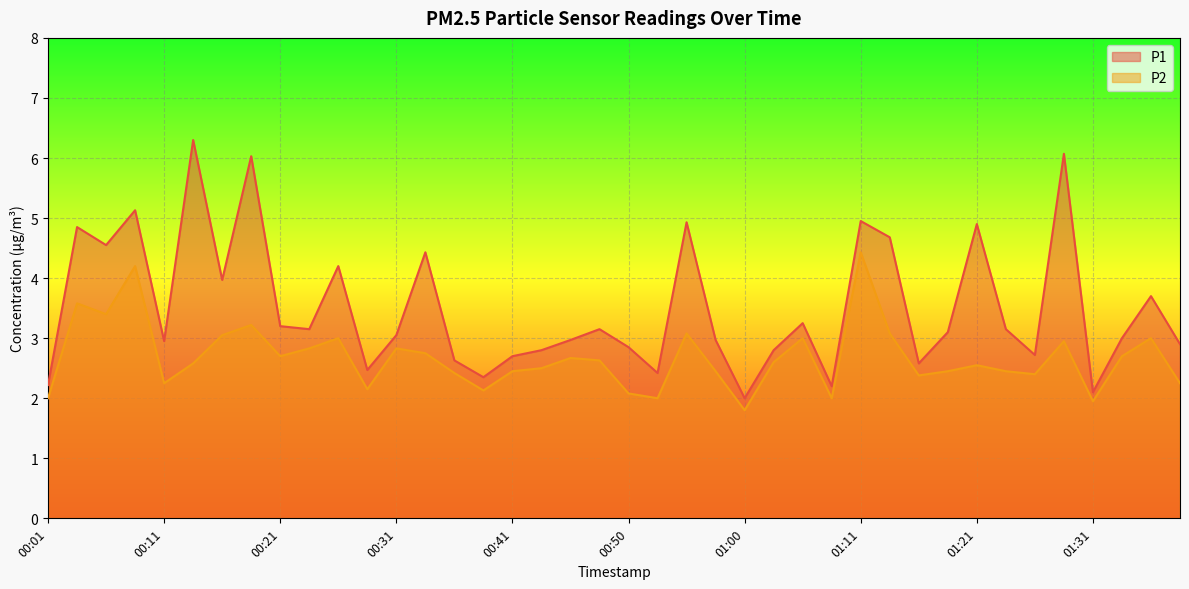

What is the sum of the P1 values at 00:41 and 01:28?

8.8